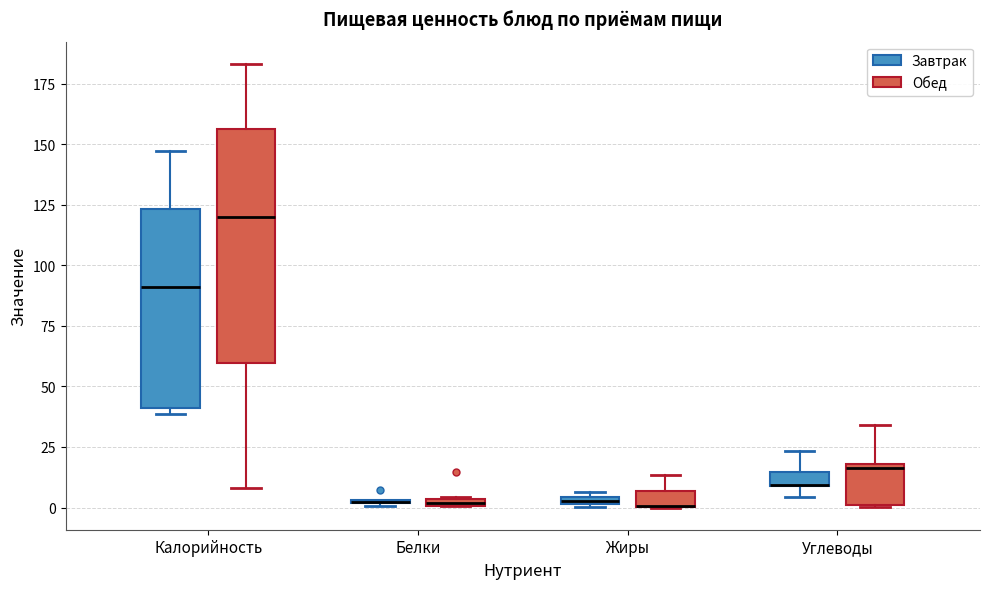

Where does the median line of the box for Углеводы (Обед) sit on the y-axis? The values are not printed on the chart, so give them approximately, as read against the axis.

15